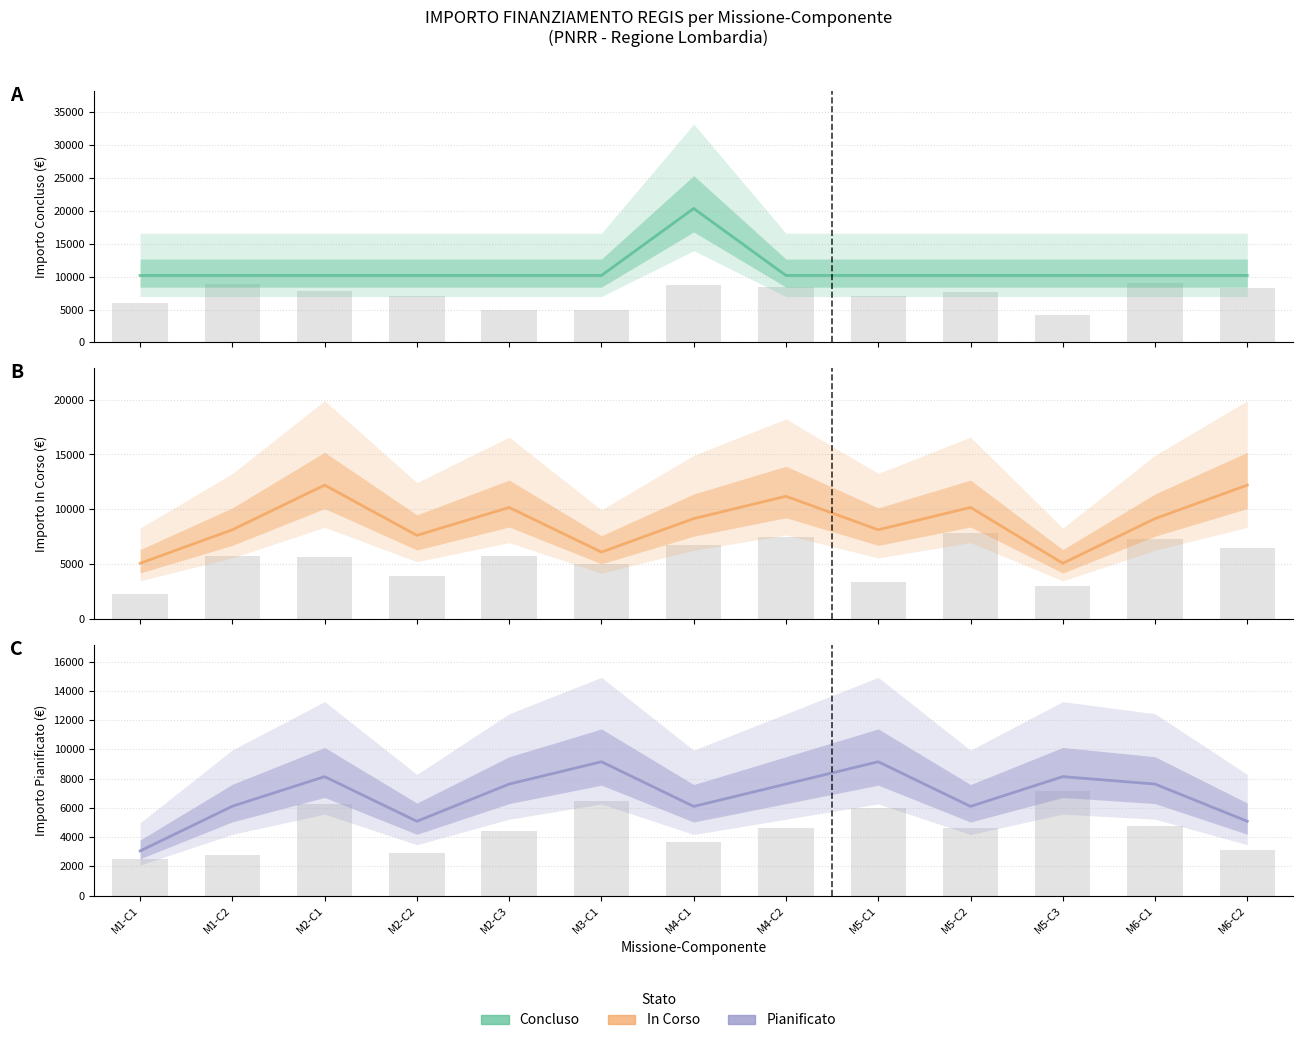

What is the difference between the Pianificato values at M4-C1 and M1-C2?

12